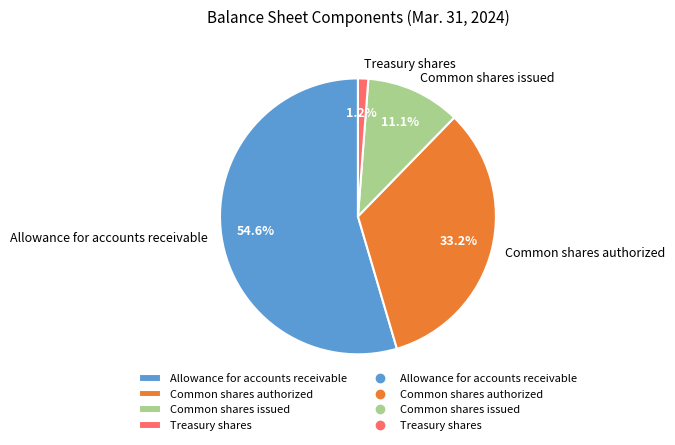

Between Common shares authorized and Allowance for accounts receivable, which is larger?

Allowance for accounts receivable